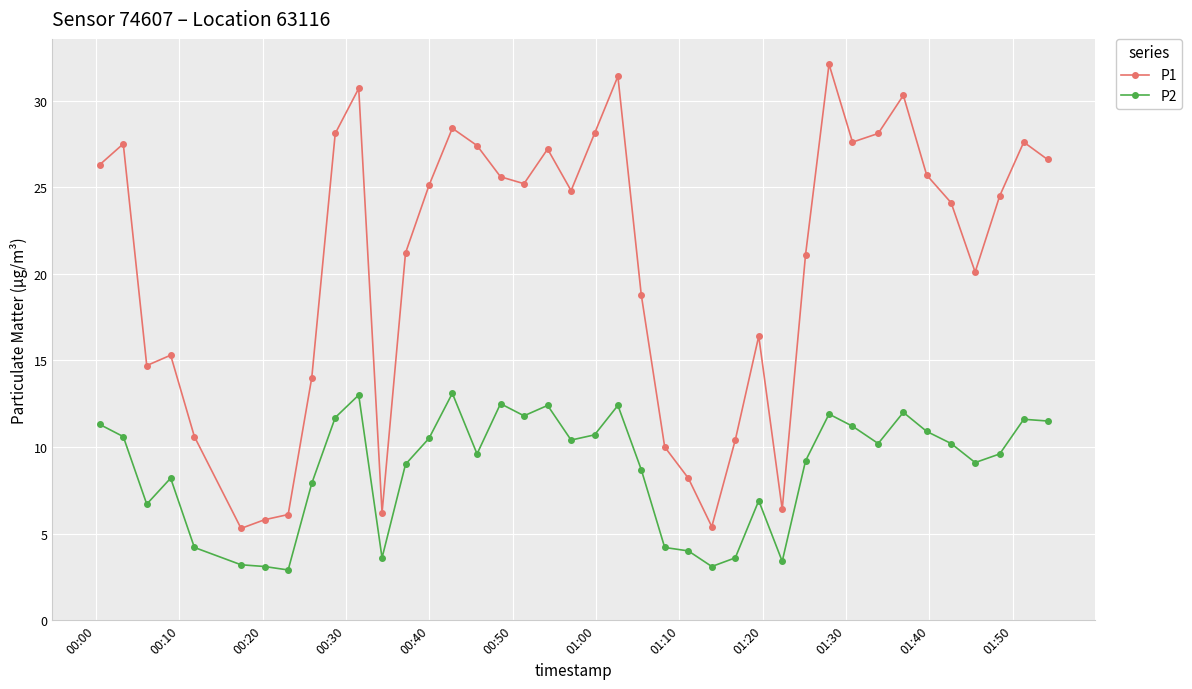

What is the smallest value displayed?

2.9